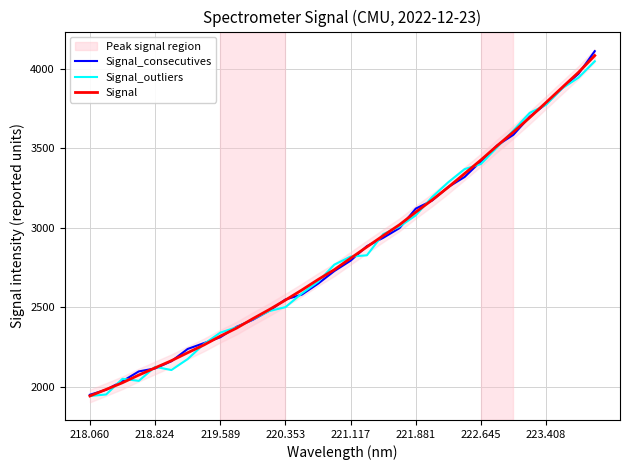

The value of Signal_outliers at 219.589 is 3395.6. True or false?

False